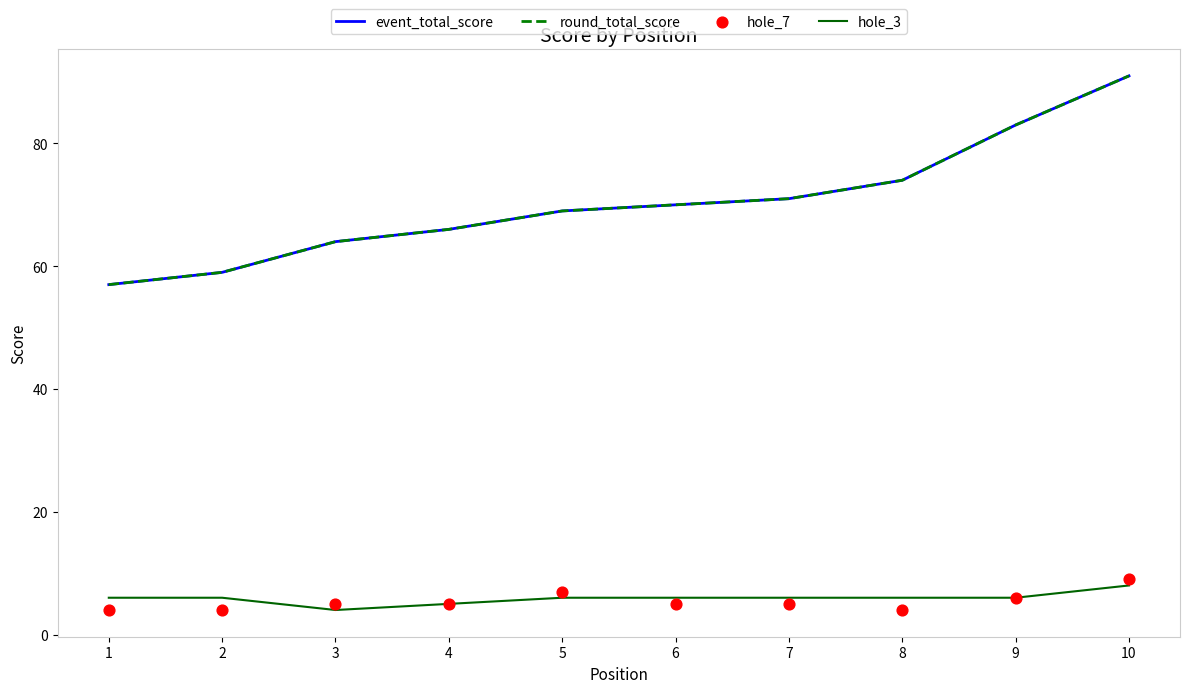

Which series has the largest total across all categories?

event_total_score